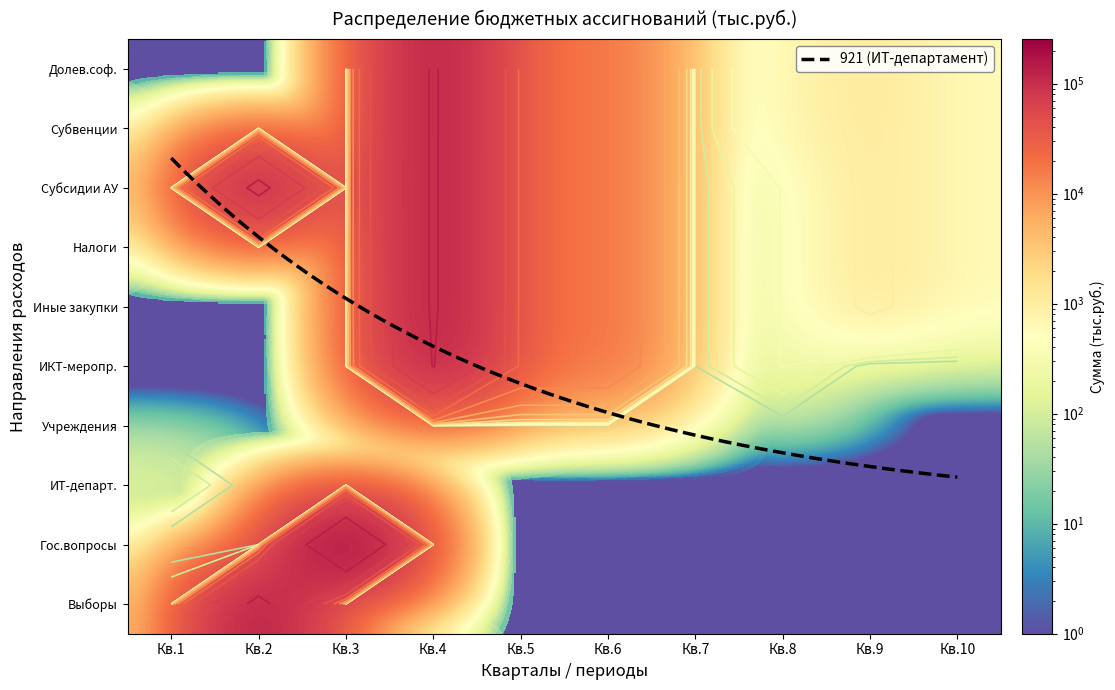

The Иные закупки series shows 0.0 at Кв.3. True or false?

False